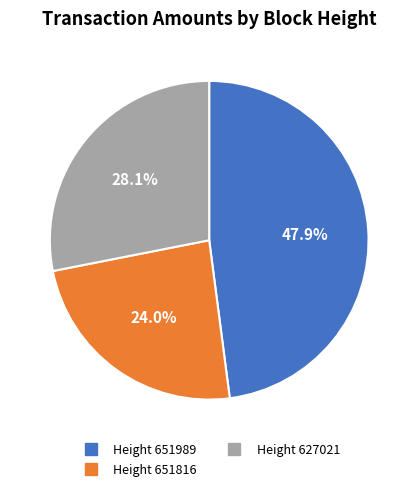

Does Height 627021 account for over 50% of the chart?

No